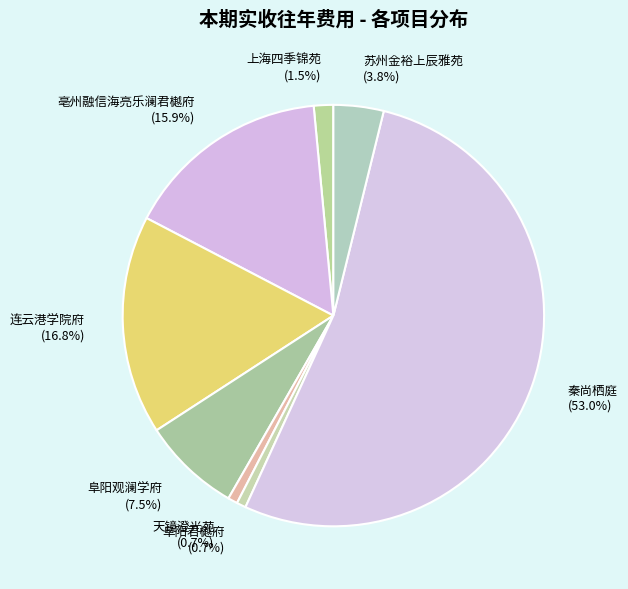

Which slice represents more than half of the pie?

秦尚栖庭 (53.0%)